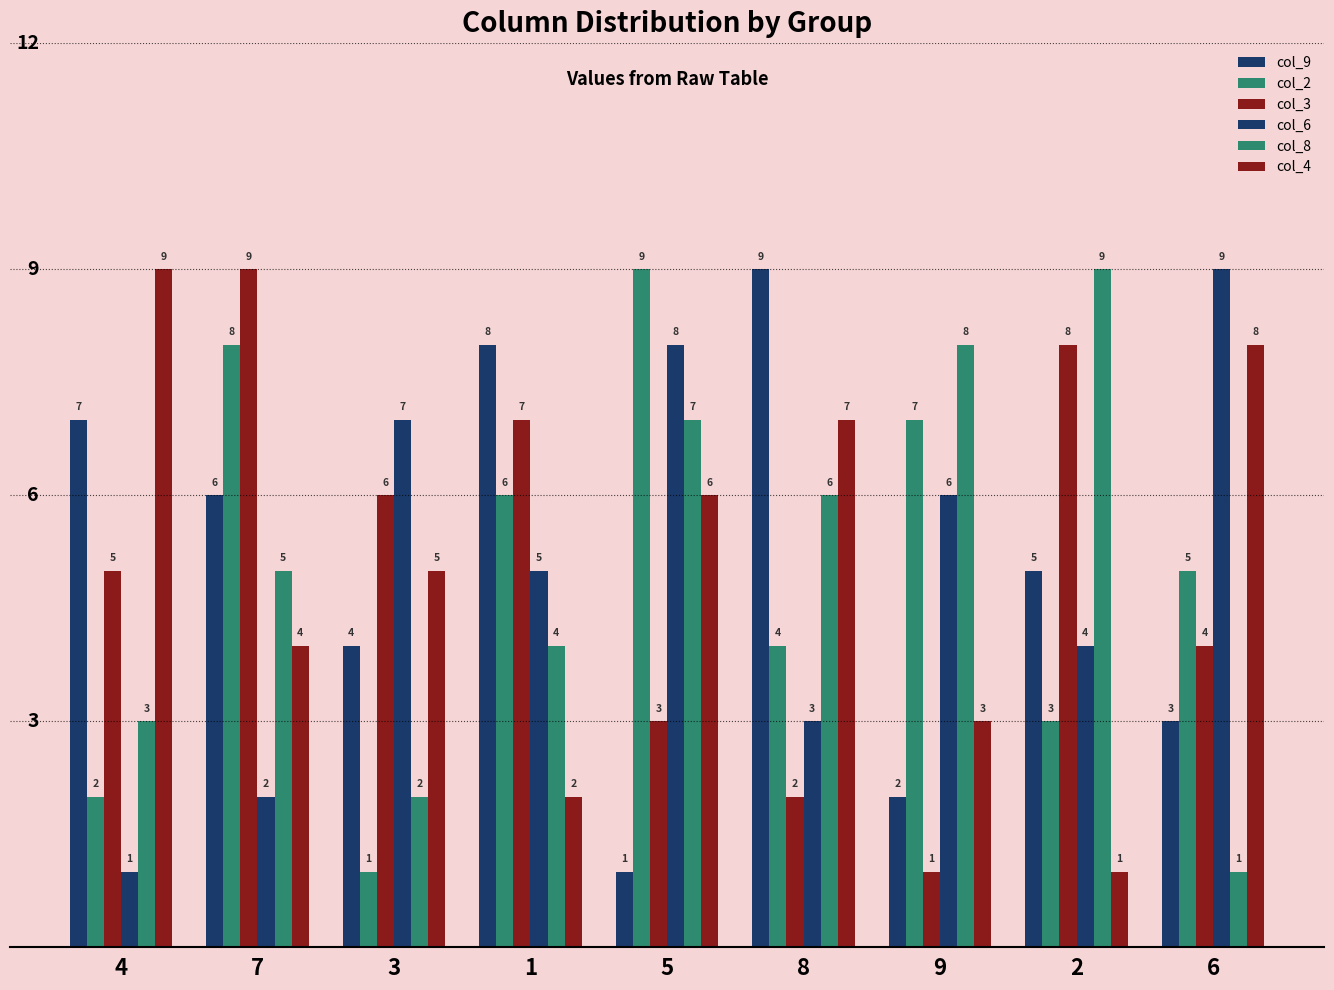

Where is col_9 nearest to the value 5?

2